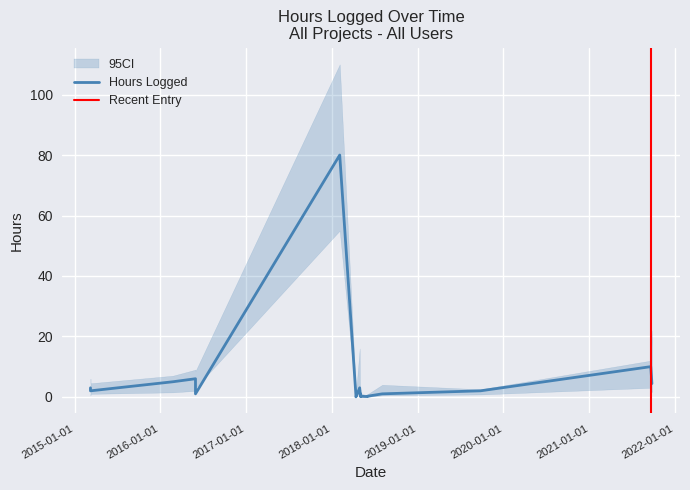

What is the average value?

6.1